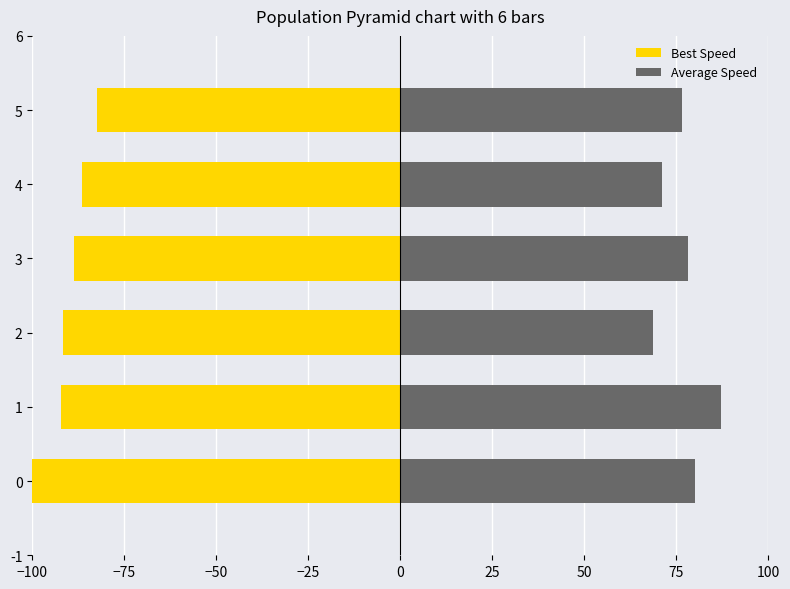

The Average Speed series shows 115.5 at 2. True or false?

False